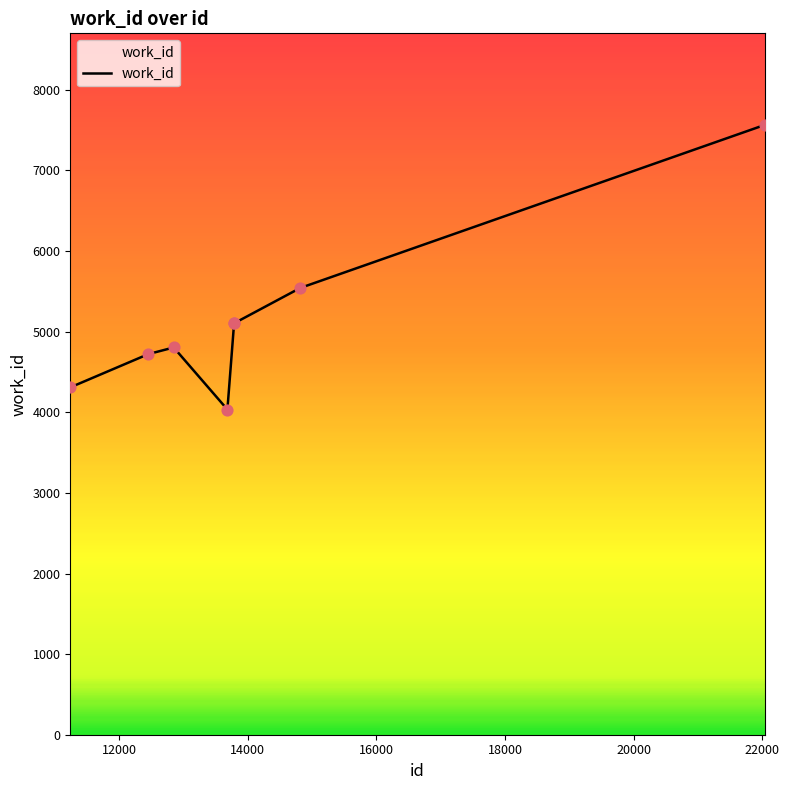

What is the minimum value shown in the chart?

4034